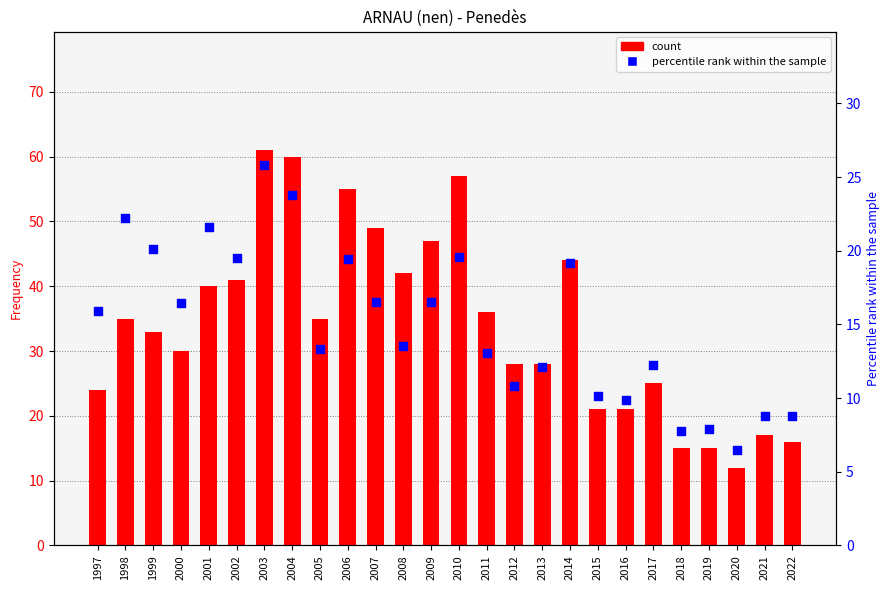

At how many categories does at least one series exceed 14?

25